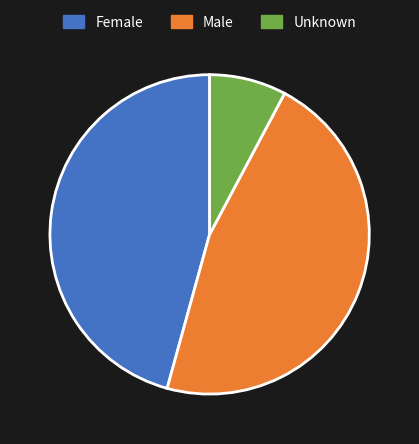

Is the sum of Male and Unknown greater than half?

Yes